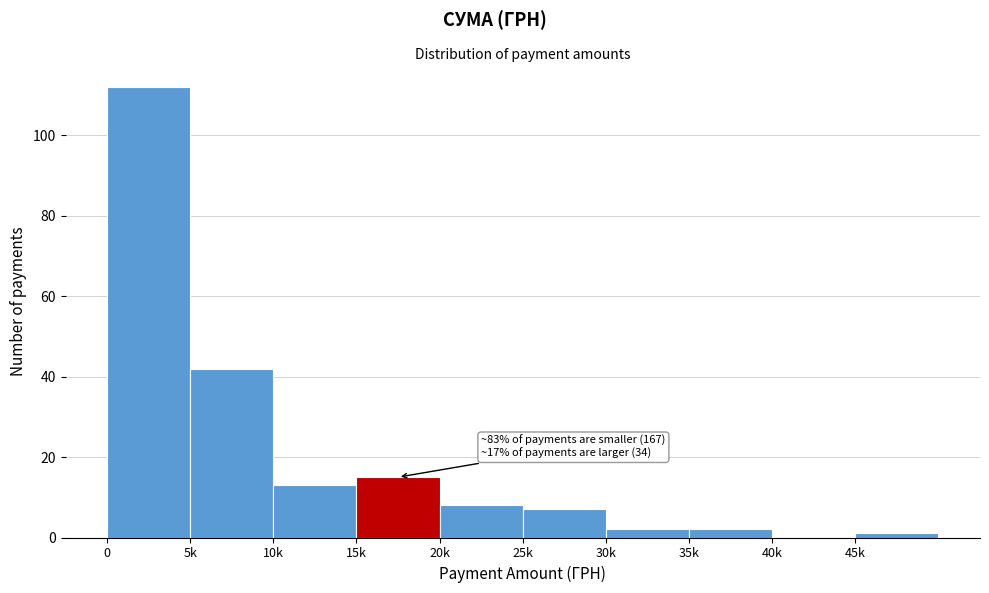

Reading right to left, list all the values displayed in this chart.

45k=1	40k=0	35k=2	30k=2	25k=7	20k=8	15k=15	10k=13	5k=42	0=112